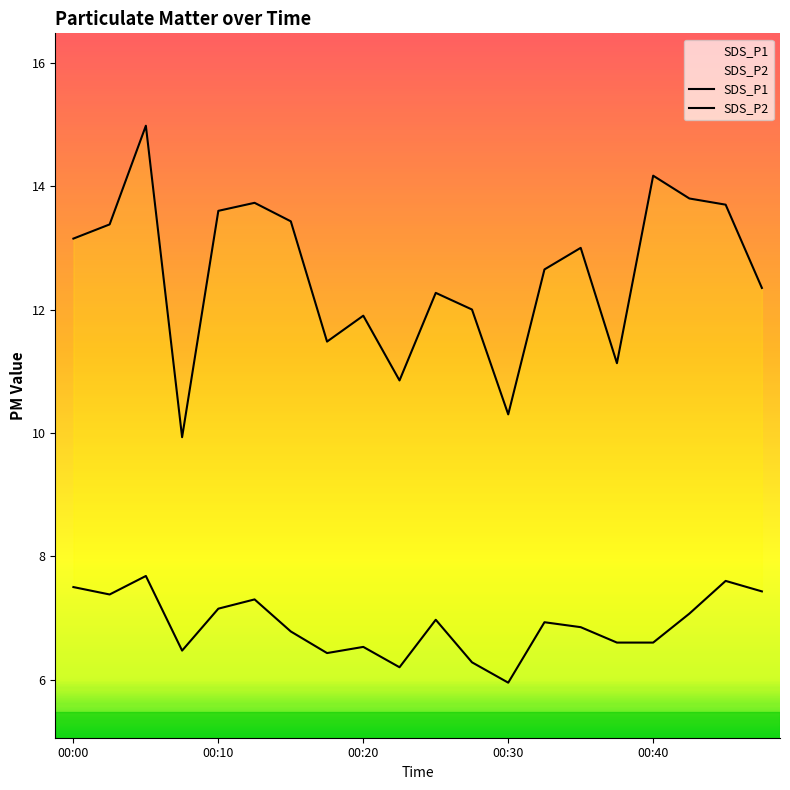

Where is the first local maximum for SDS_P2?

00:05